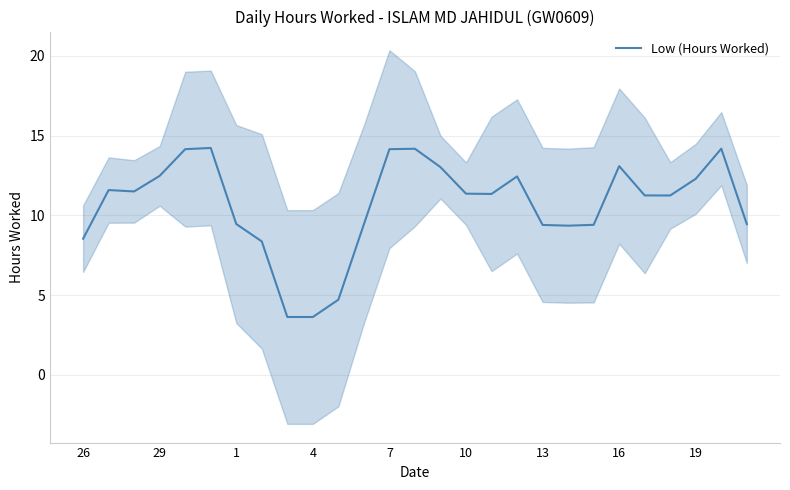

What is the minimum value for Low (Hours Worked)?

3.6